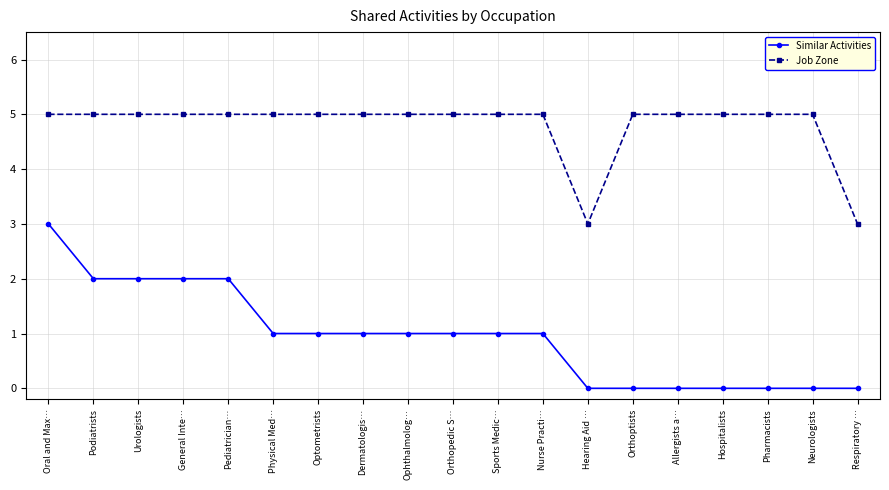

True or false: Similar Activities and Job Zone cross at least once.

False